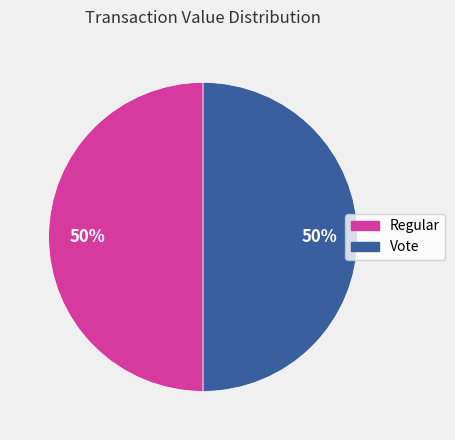

How many segments does this pie chart have?

2